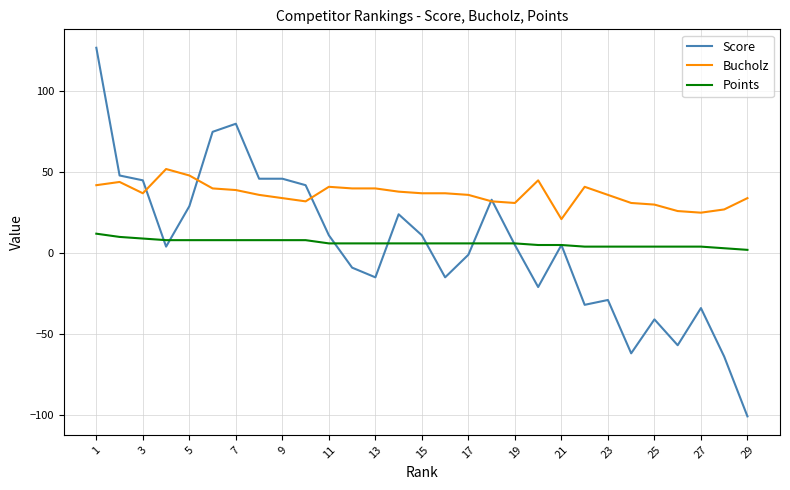

How many lines are shown in the chart?

3